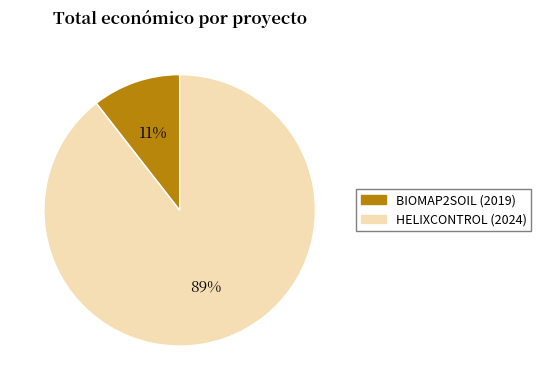

How many slices are in this pie chart?

2